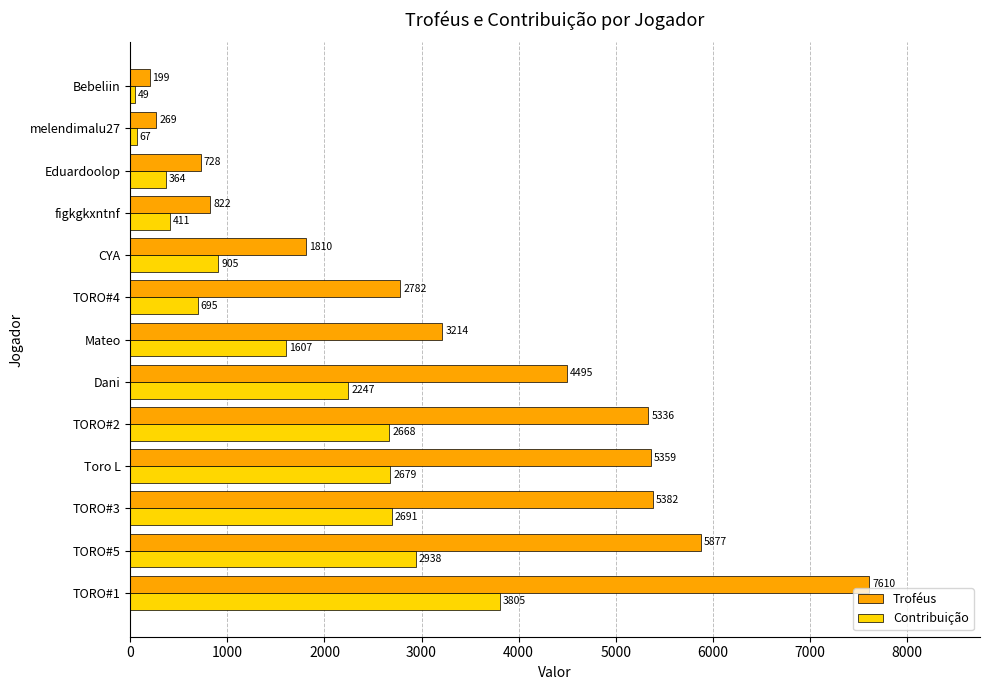

What is the difference between the Troféus values at Dani and Toro L?

864